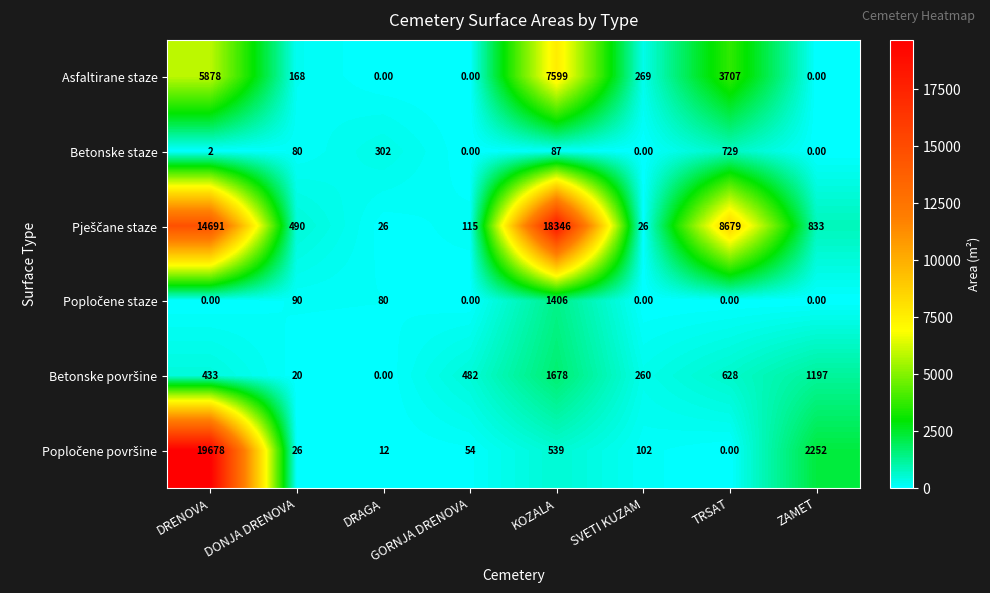

Between DRAGA and SVETI KUZAM, which series saw the biggest shift?

Betonske staze